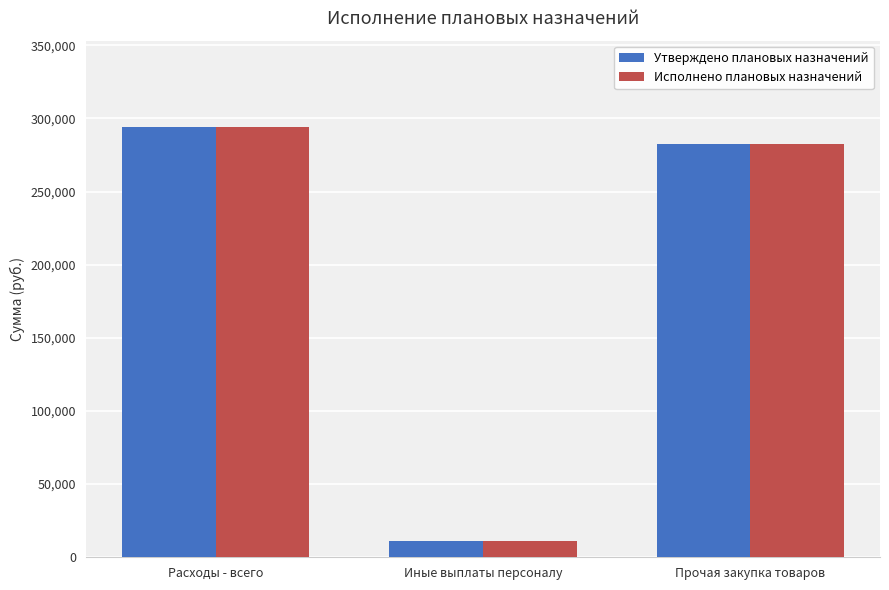

Where does the Утверждено плановых назначений series first go above 282810?

Расходы - всего